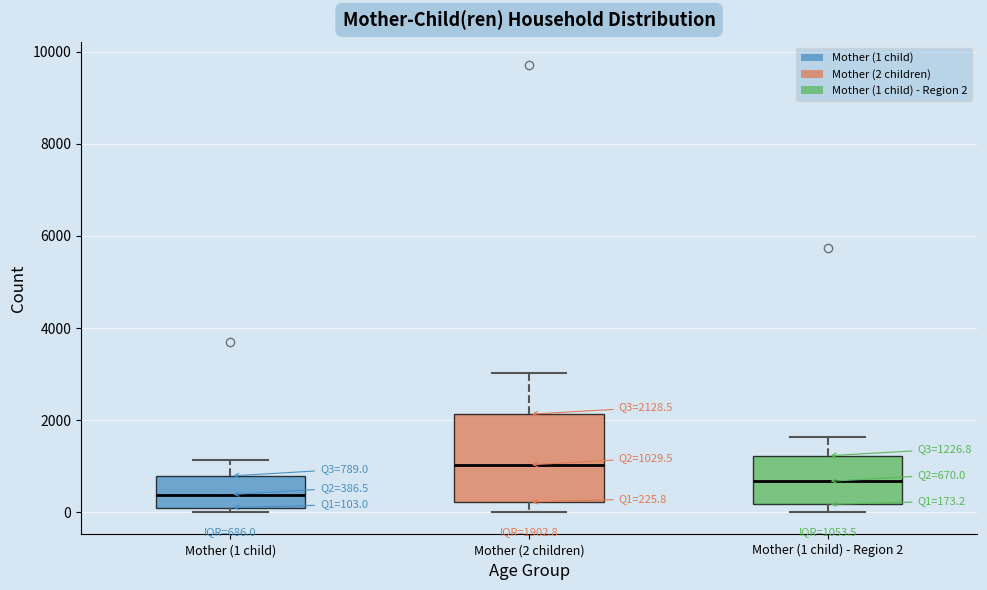

Which box's median line is the highest?

Mother (2 children)